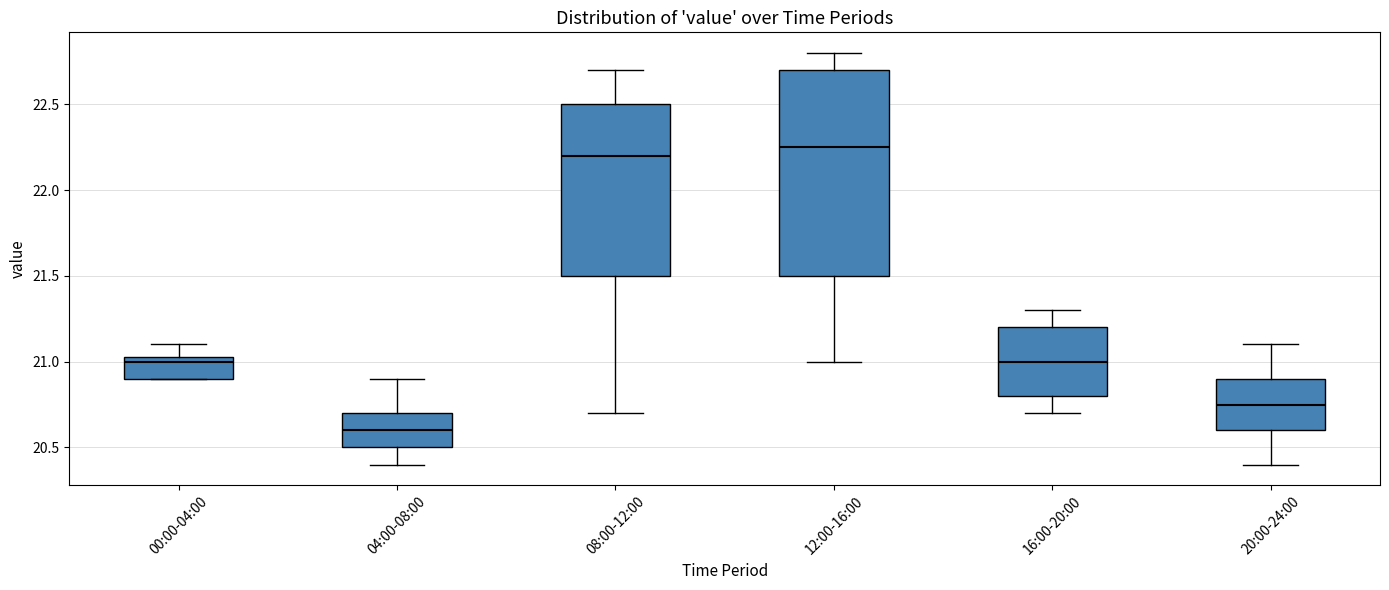

Which box is the tallest, from its lower edge to its upper edge?

12:00-16:00